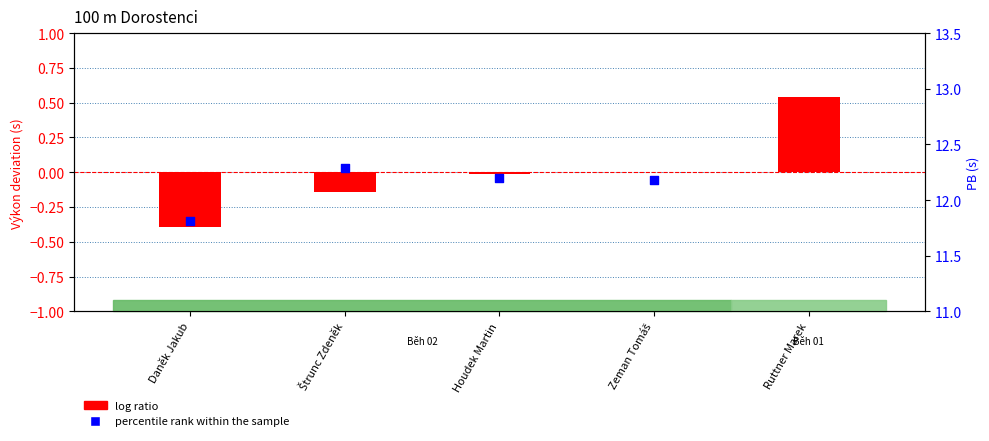

Which series contains the lowest Y value?

log ratio